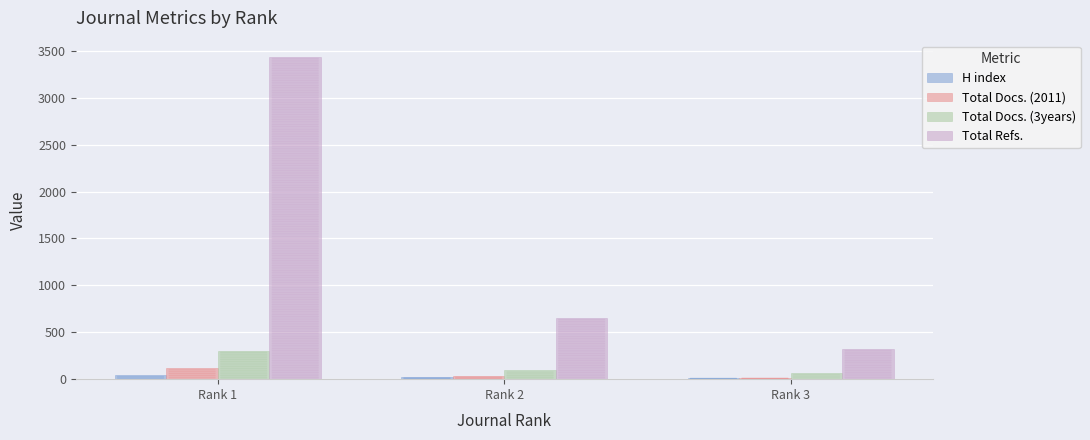

Which series changed the most between Rank 1 and Rank 3?

Total Refs.